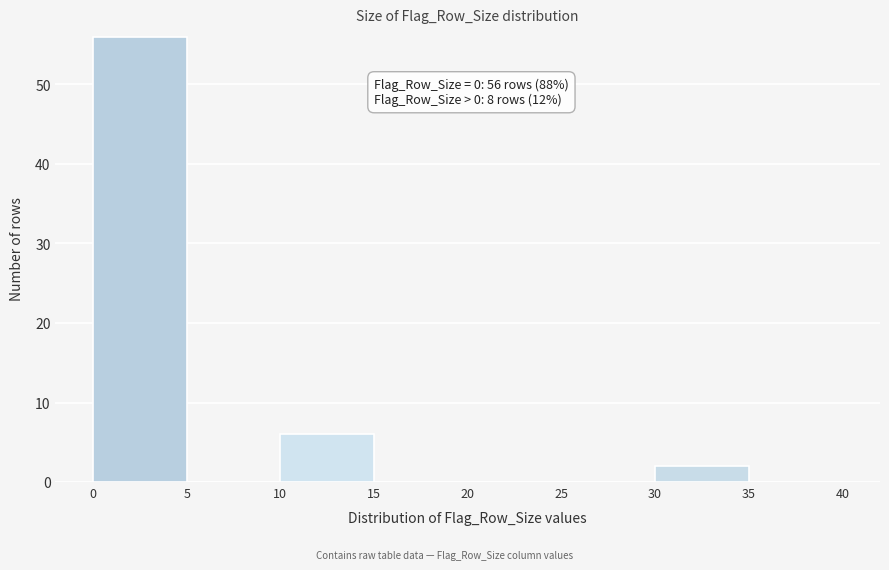

Which range on the x-axis has the tallest bar?

0 to 5